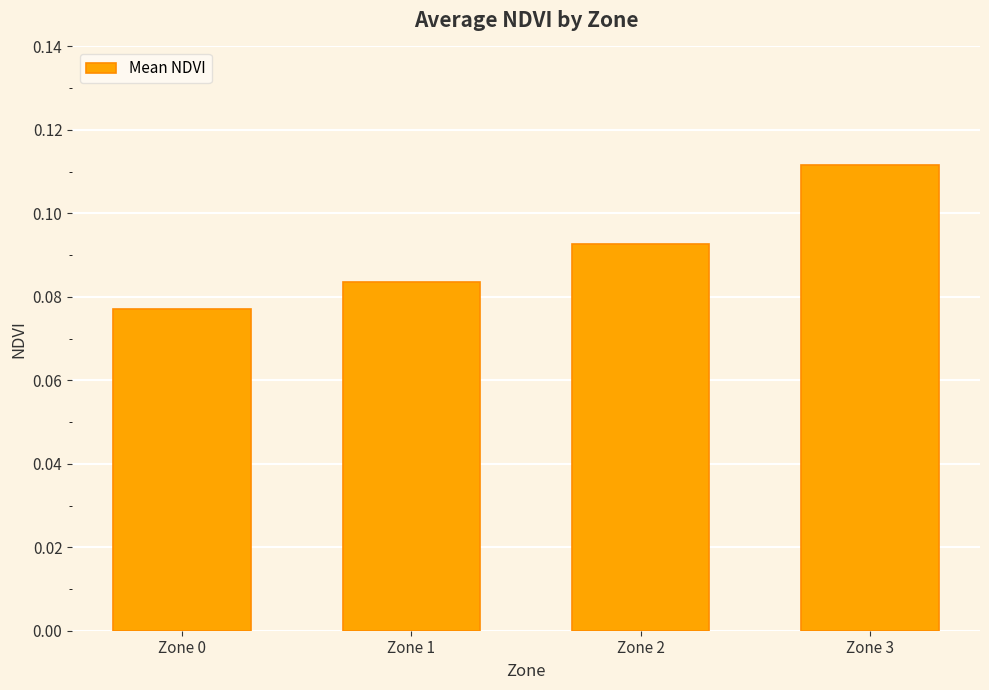

How many values are between 0 and 1?

4